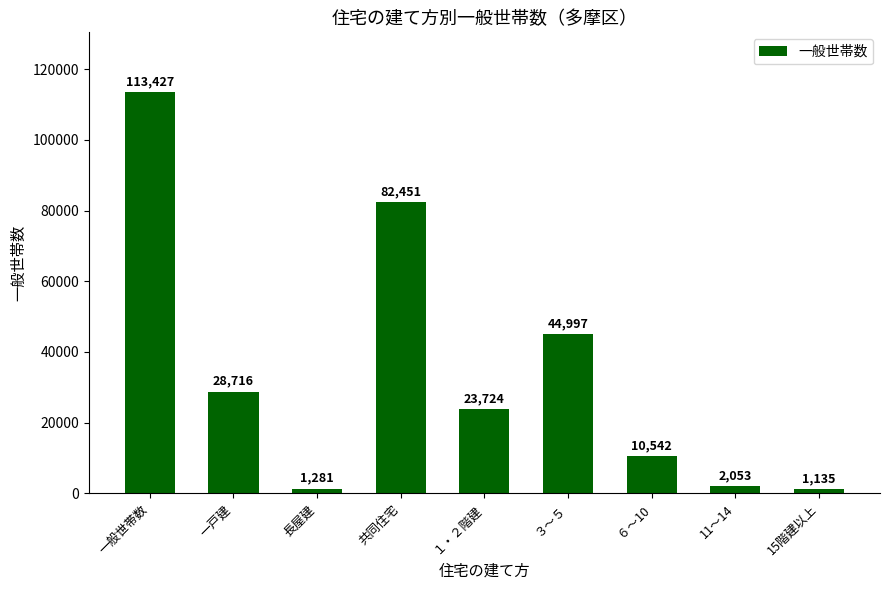

The value at 長屋建 is 1281. True or false?

True